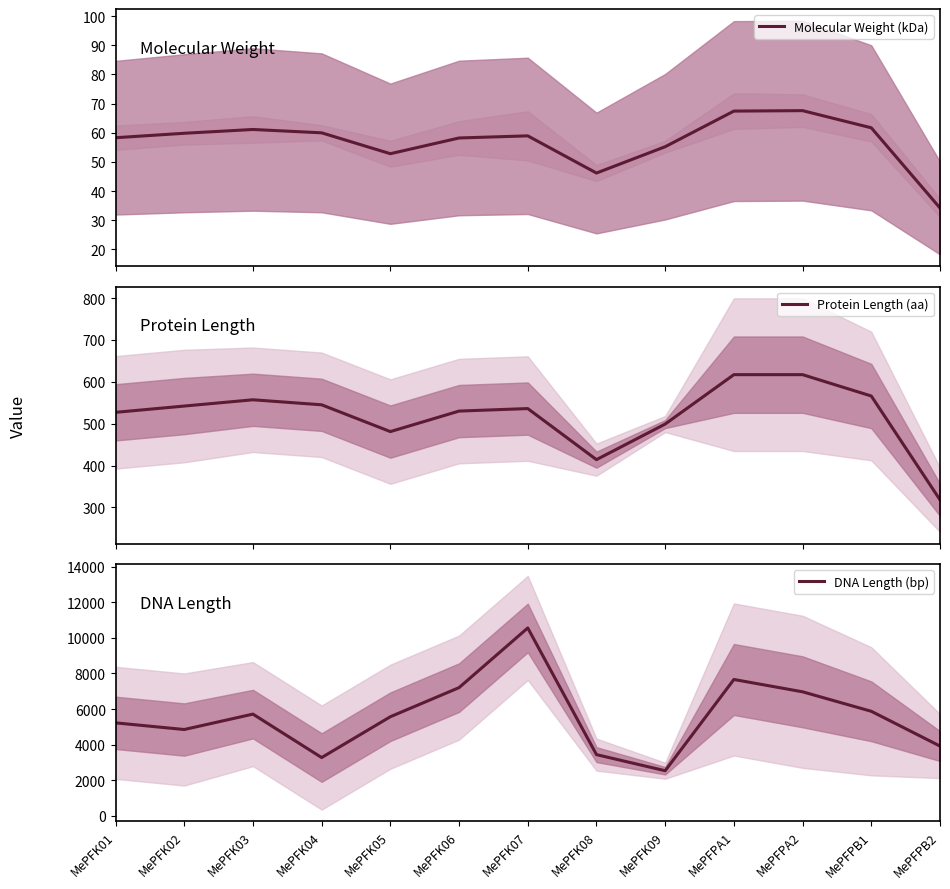

What is the sum of the Protein Length (aa) values at MePFPA1 and MePFK04?

1162.0